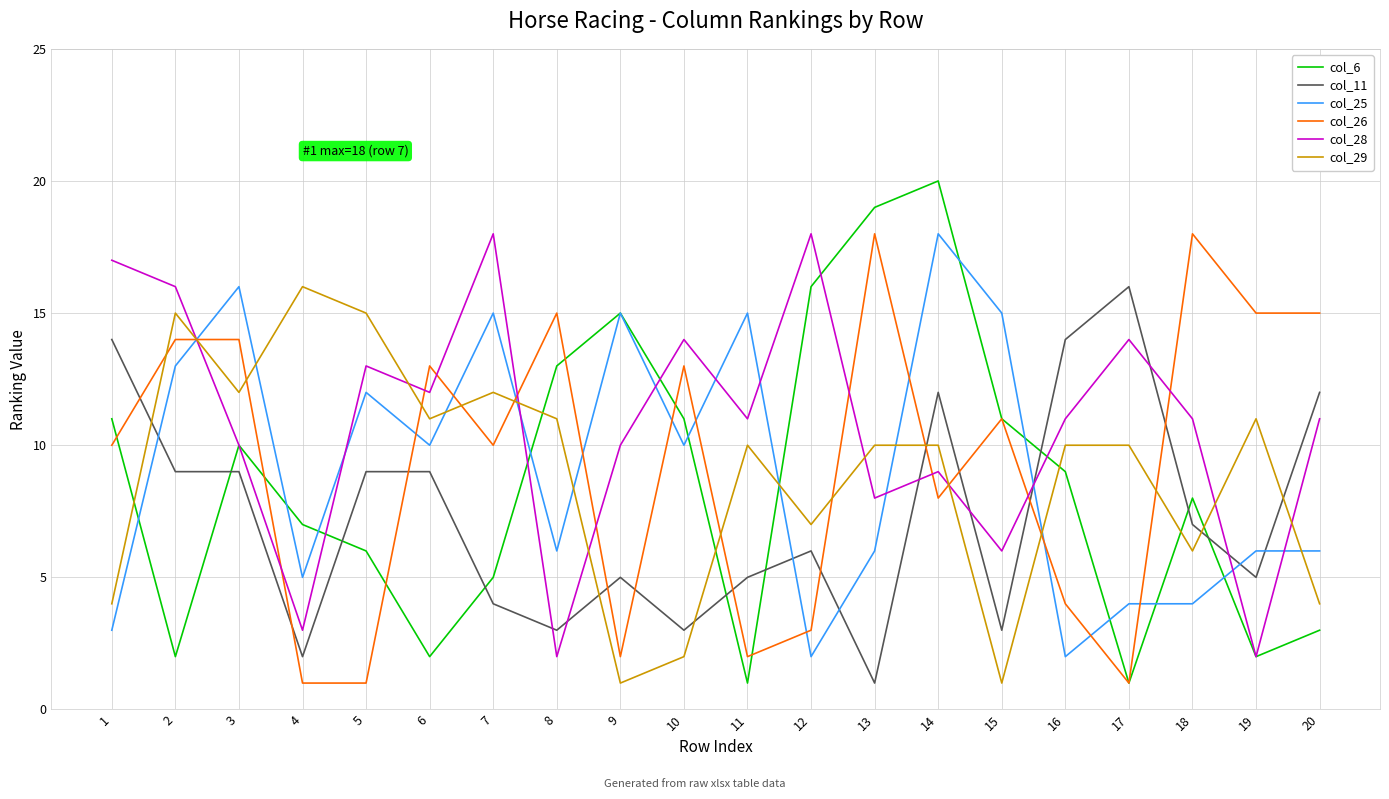

Where does the col_28 series first go above 11?

1